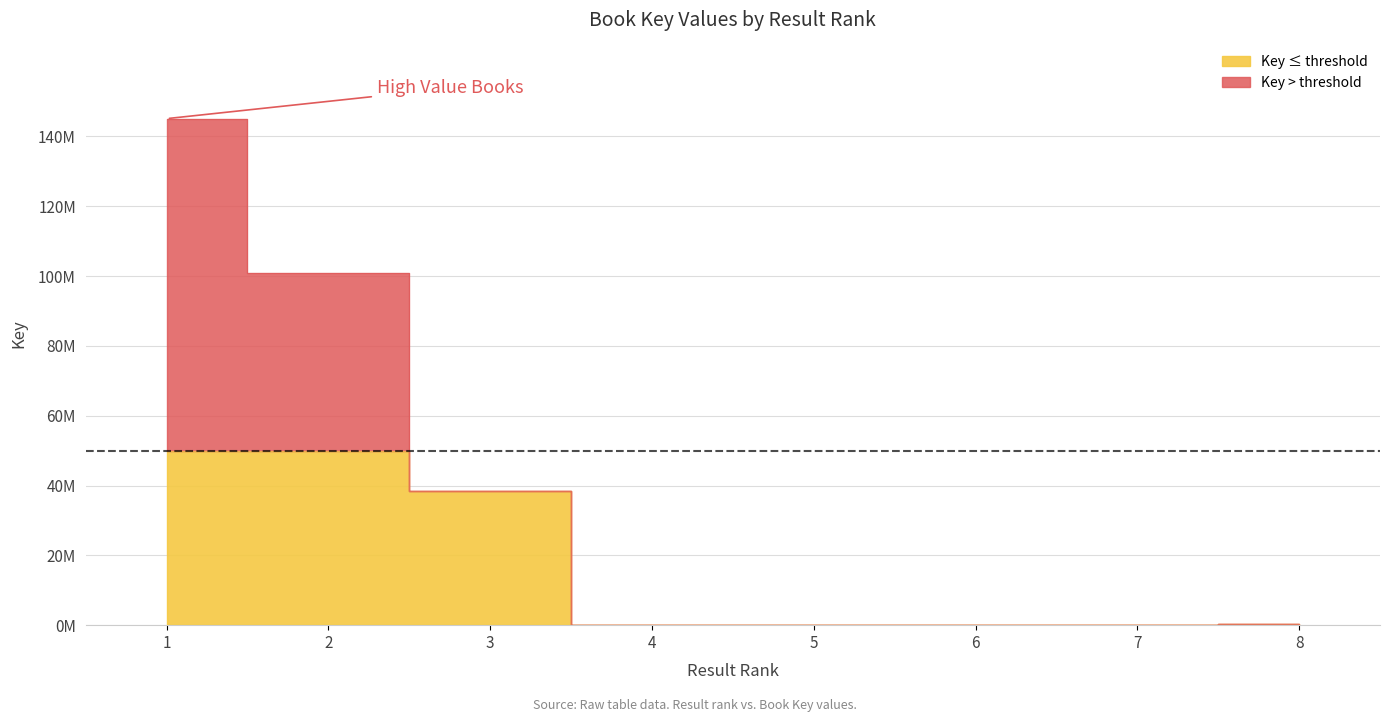

What is the change in value from 3 to 8?

-37991080